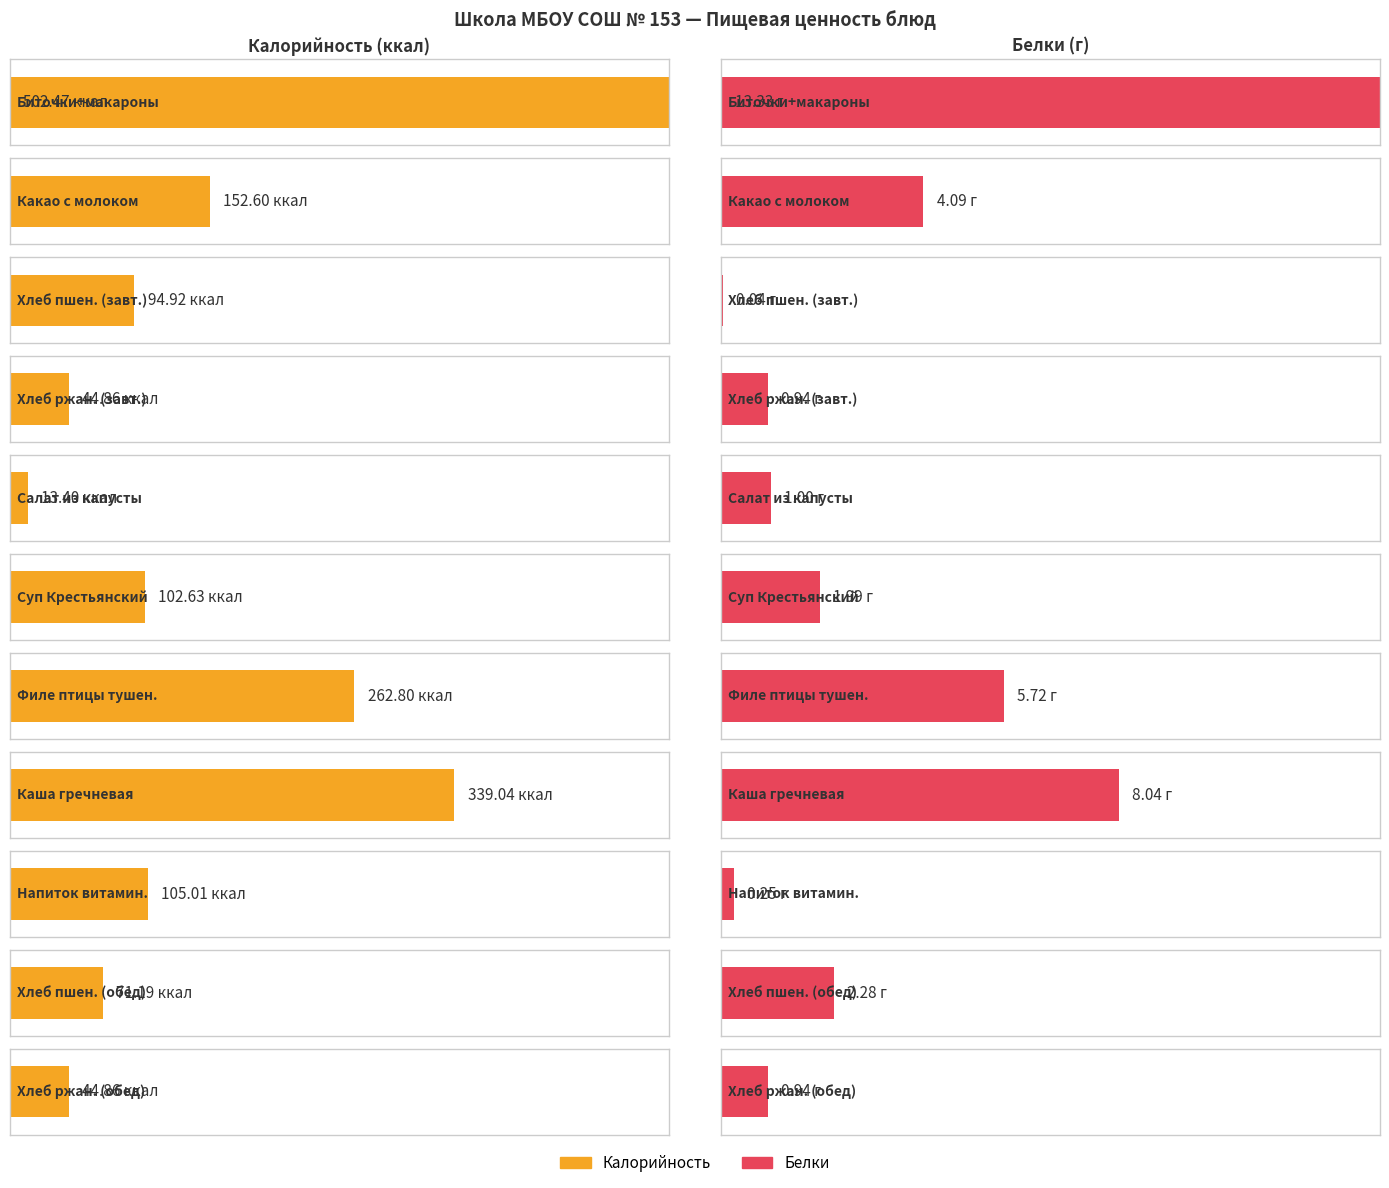

Rank the series at Филе птицы тушенное from lowest to highest value.

Белки, Калорийность